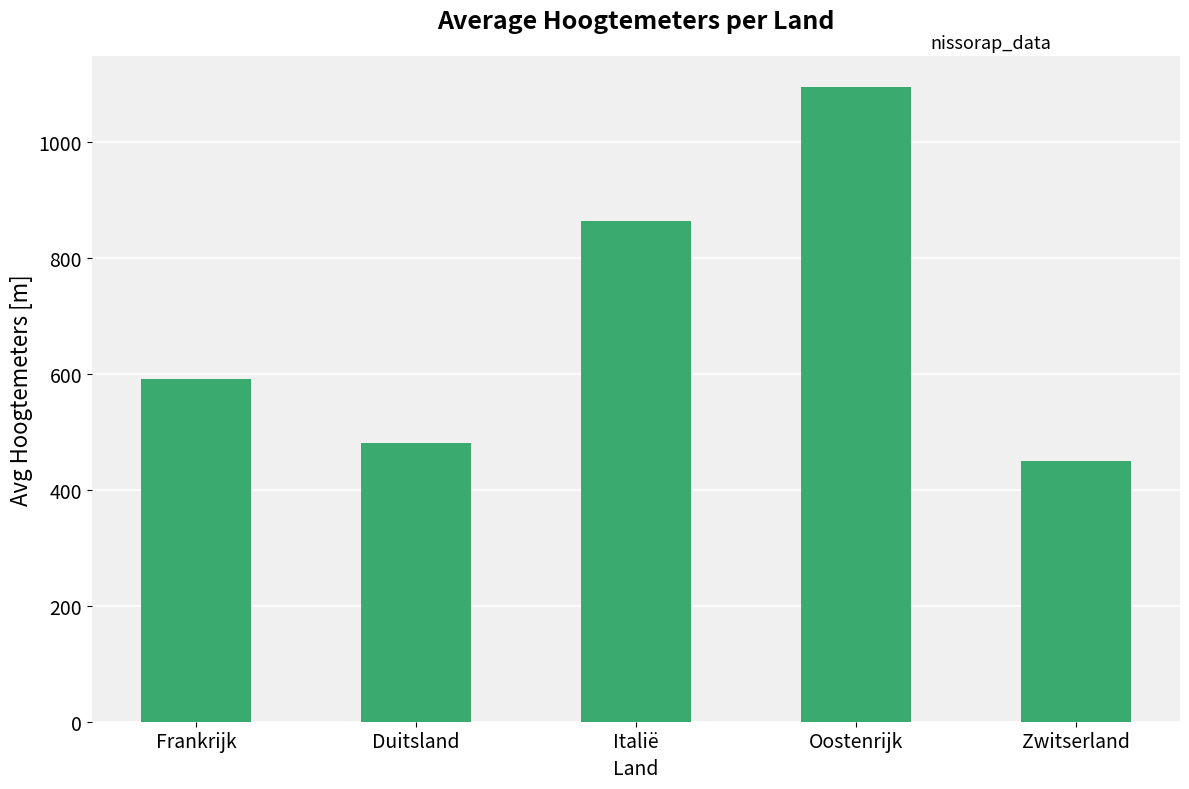

What is the difference between the second highest and second lowest values?

383